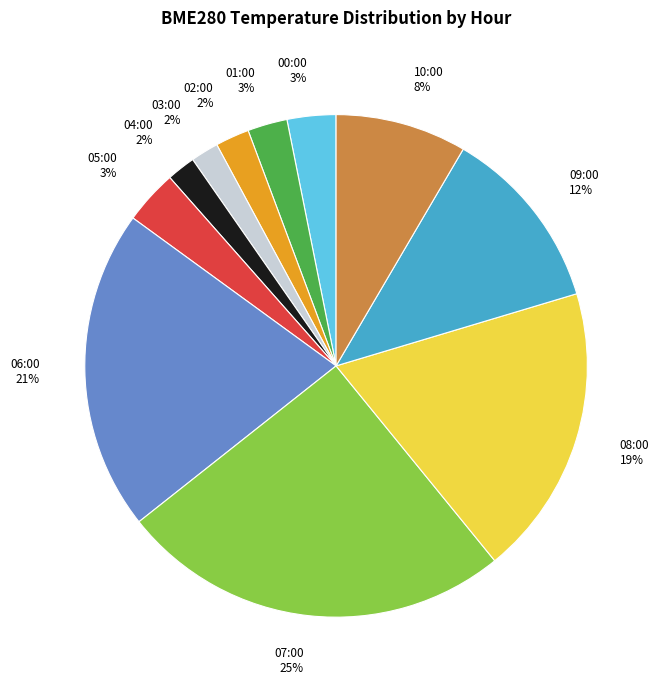

Does 09:00 account for over 50% of the chart?

No